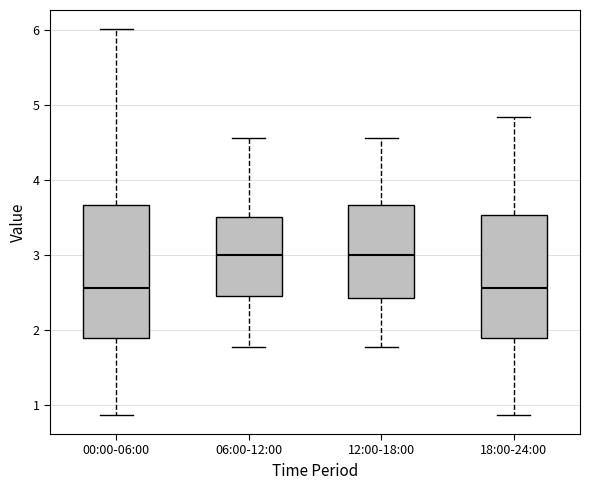

Where is the upper edge of the box for 12:00-18:00 on the y-axis? The values are not printed on the chart, so give them approximately, as read against the axis.

3.7